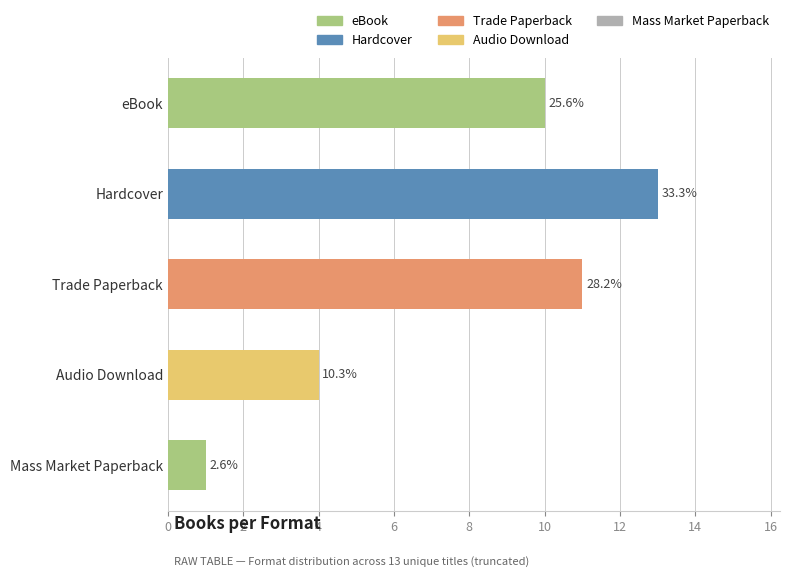

Which category has the lowest value across all series?

Mass Market Paperback